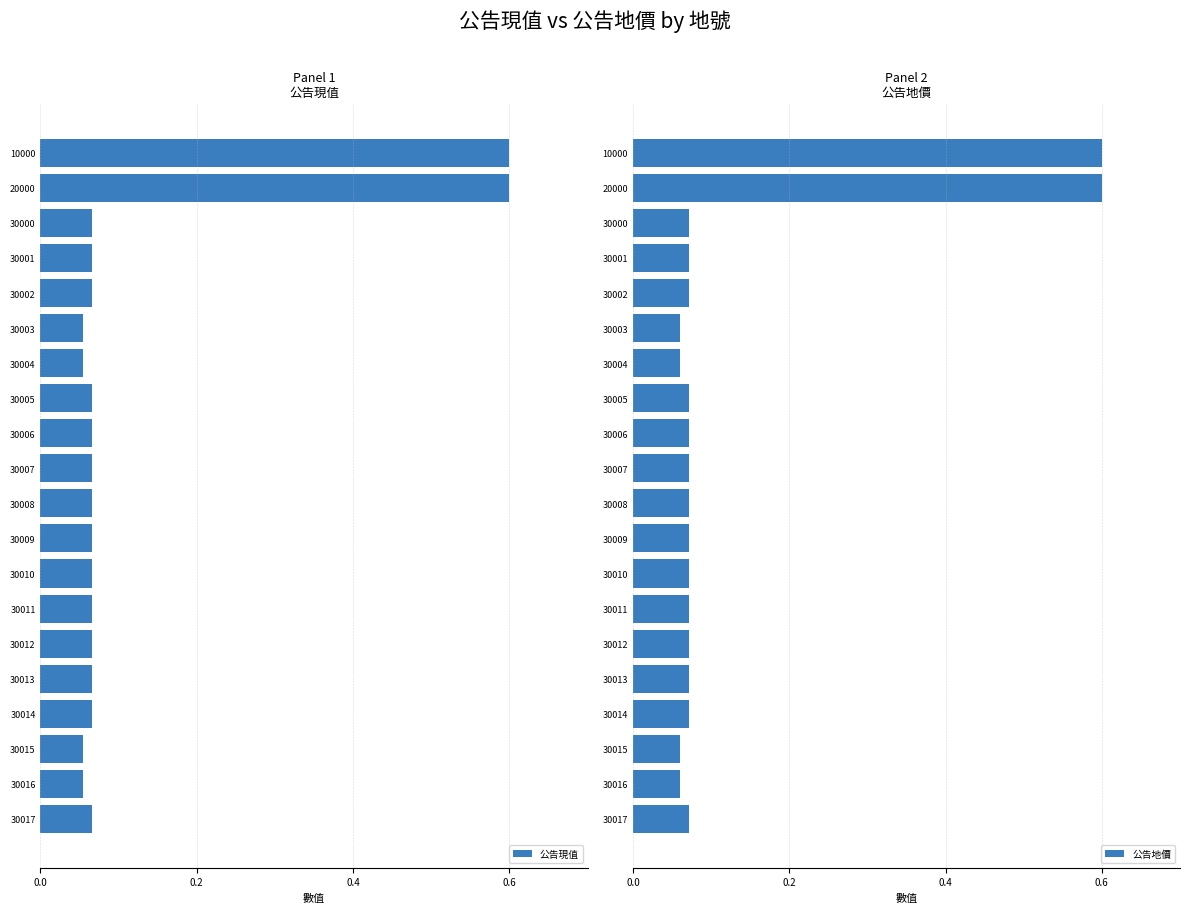

How many data points does each series have?

20